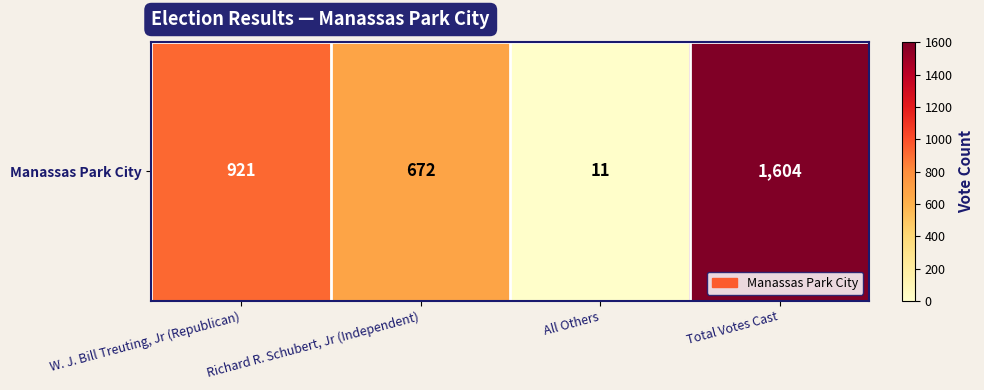

Reading left to right, transcribe all the data shown in this chart.

W. J. Bill Treuting, Jr (Republican)=921	Richard R. Schubert, Jr (Independent)=672	All Others=11	Total Votes Cast=1604